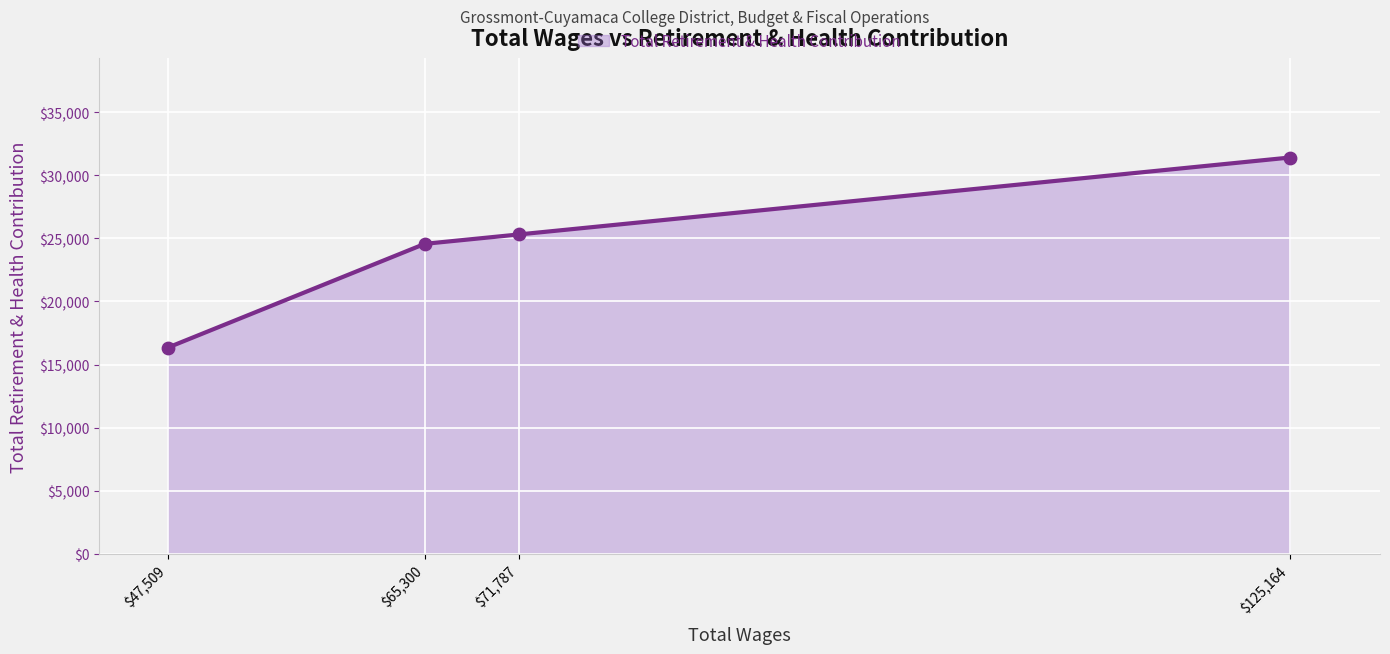

The value at $71,787 is 25303.9. True or false?

True